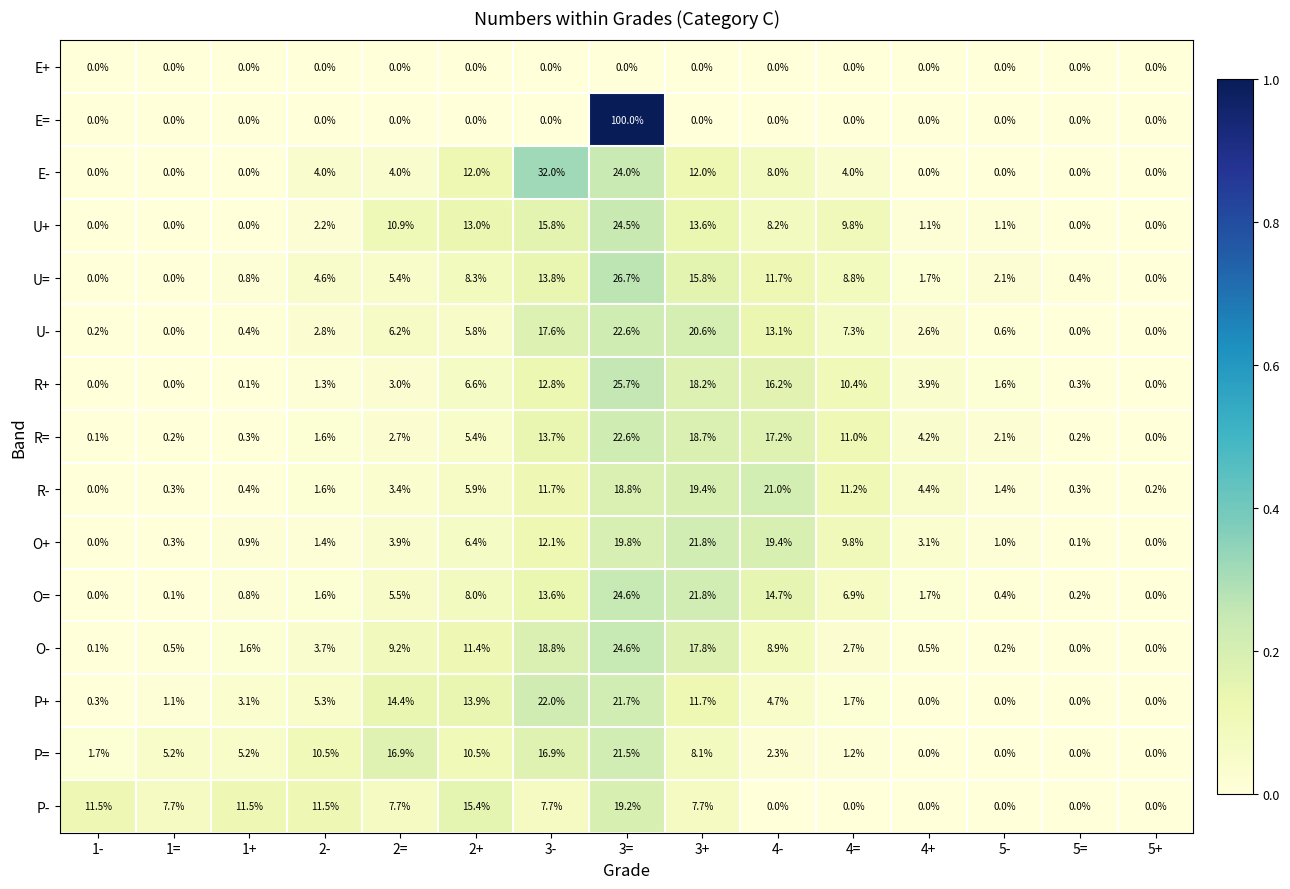

What is the maximum value shown in the chart?

100.0